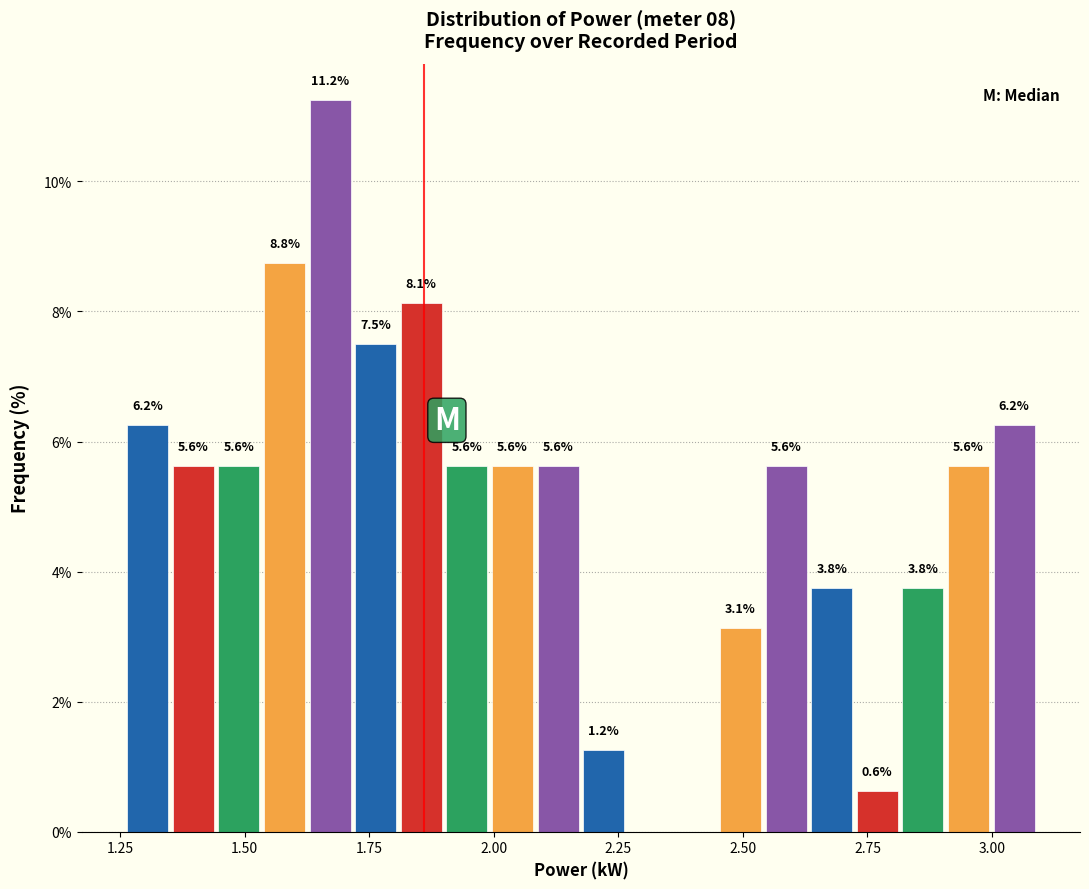

Around what value on the x-axis is the tallest bar? Give the approximate position of its centre, as read against the axis.

1.65